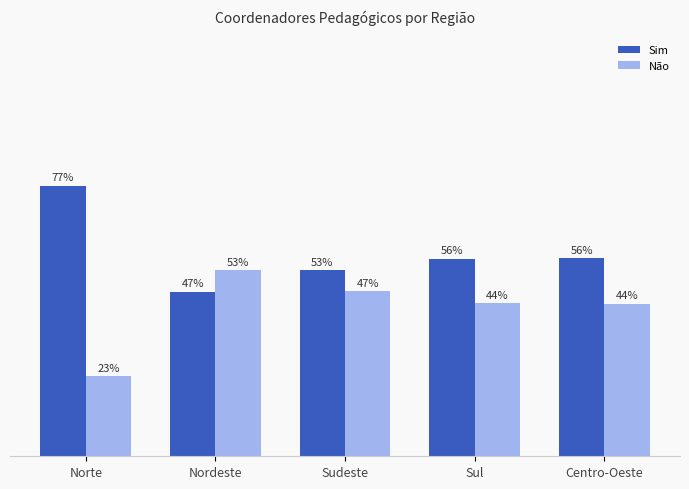

Which category has the lowest value in the Não series?

Norte